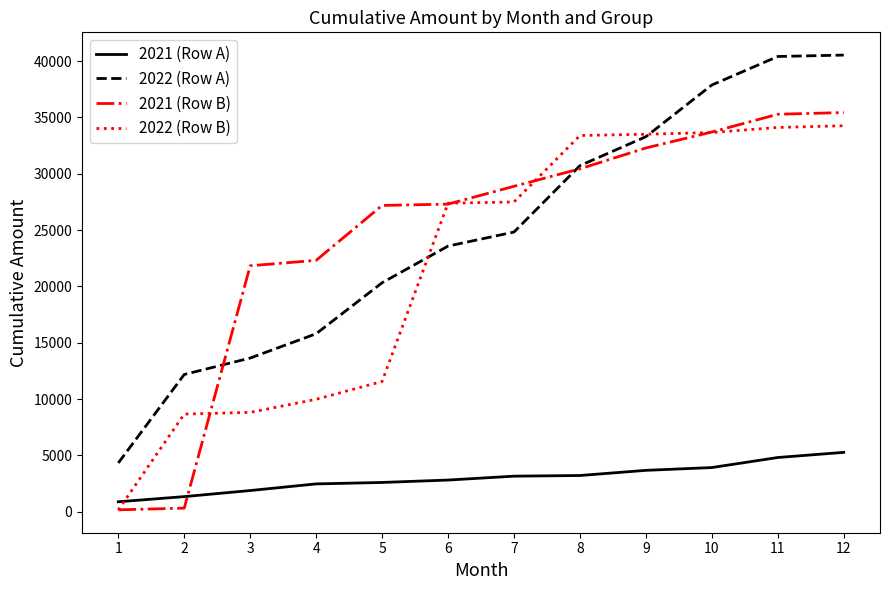

Is the value of 2022 (Row B) at 6 greater than the value of 2022 (Row A) at 8?

No